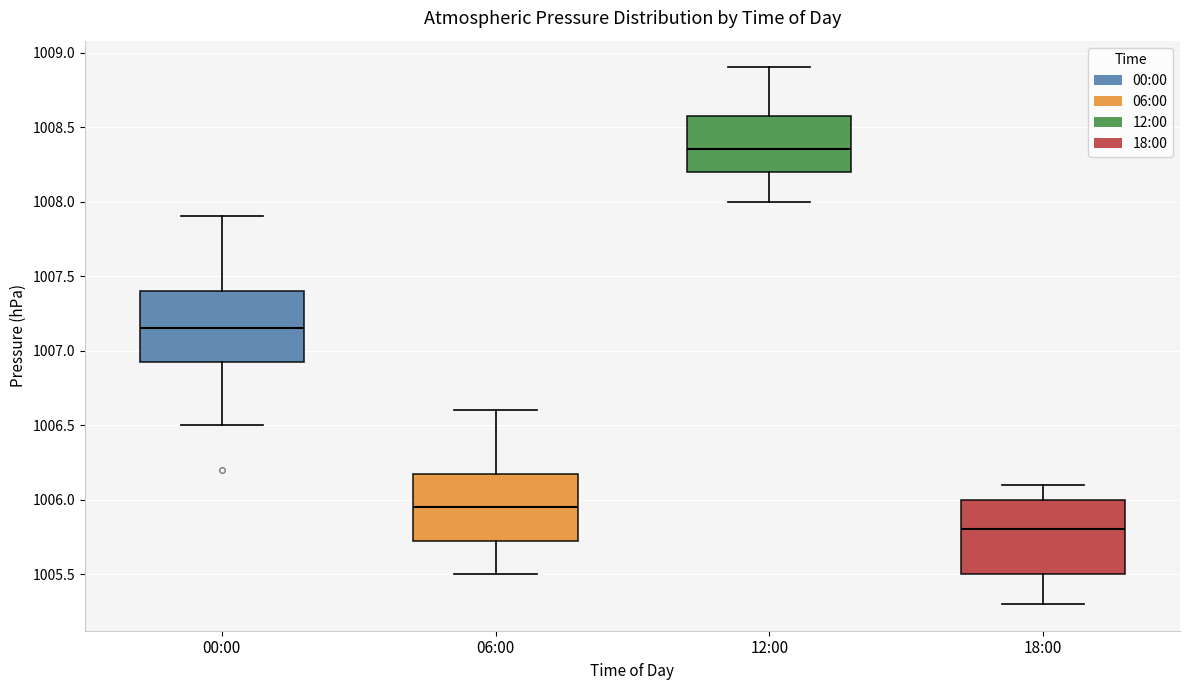

Reading left to right, read every box against the y-axis: the position of its median line, the range the box covers, and the ends of its whiskers. The values are not printed on the chart, so give them approximately, as read against the axis.

00:00: median 1007.15, box 1006.95 to 1007.40, whiskers 1006.50 to 1007.90
06:00: median 1005.95, box 1005.75 to 1006.20, whiskers 1005.50 to 1006.60
12:00: median 1008.35, box 1008.20 to 1008.60, whiskers 1008.00 to 1008.90
18:00: median 1005.80, box 1005.50 to 1006.00, whiskers 1005.30 to 1006.10